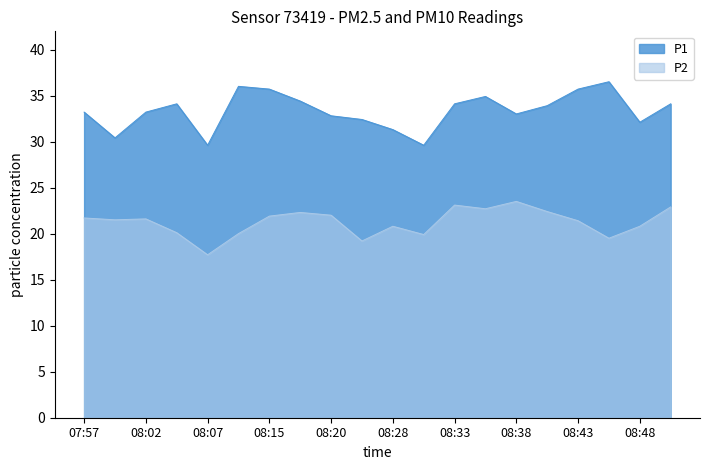

The value of P1 at 08:40 is 8.7. True or false?

False